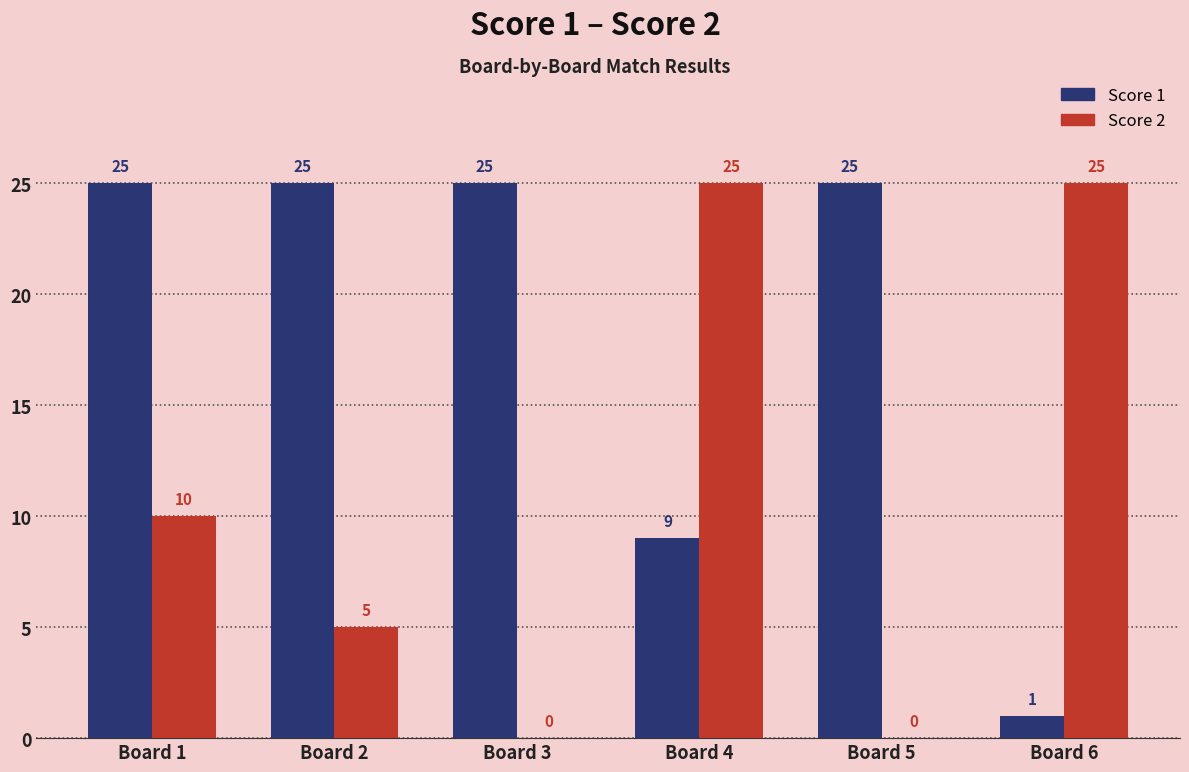

At which category is the sum across all series the highest?

Board 1